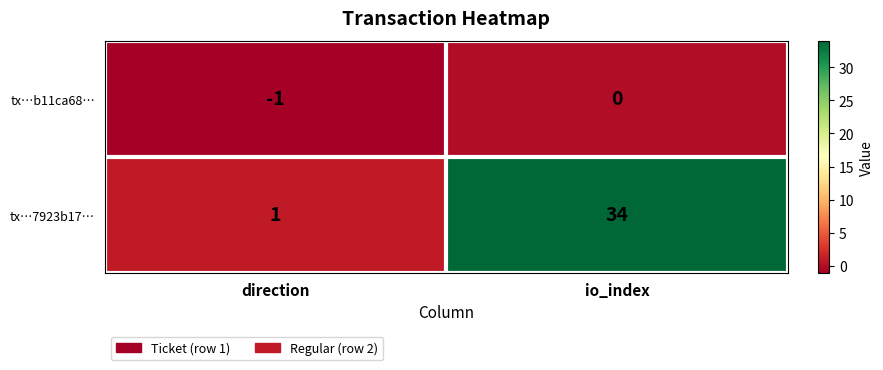

Reading left to right, list all the values displayed in this chart.

tx…b11ca68…: -1	0
tx…7923b17…: 1	34